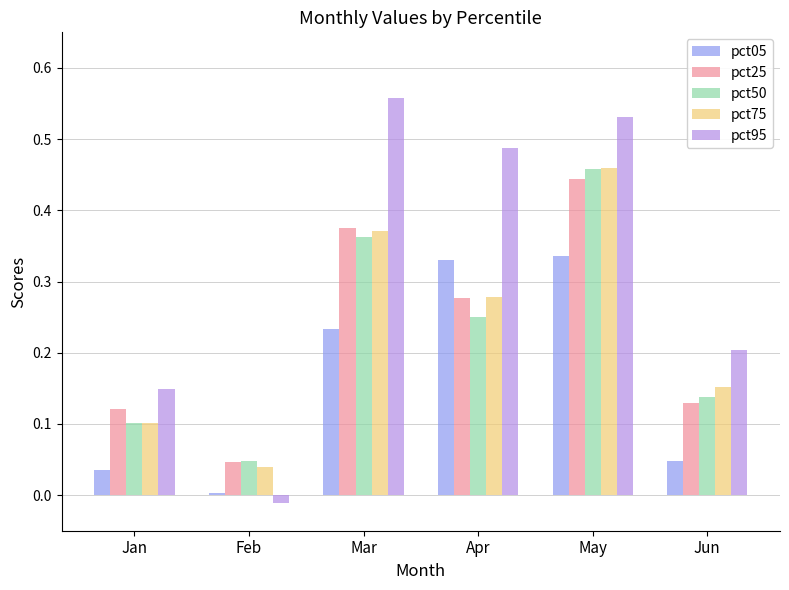

Rank the categories by pct75 value from lowest to highest.

Feb, Jan, Jun, Apr, Mar, May